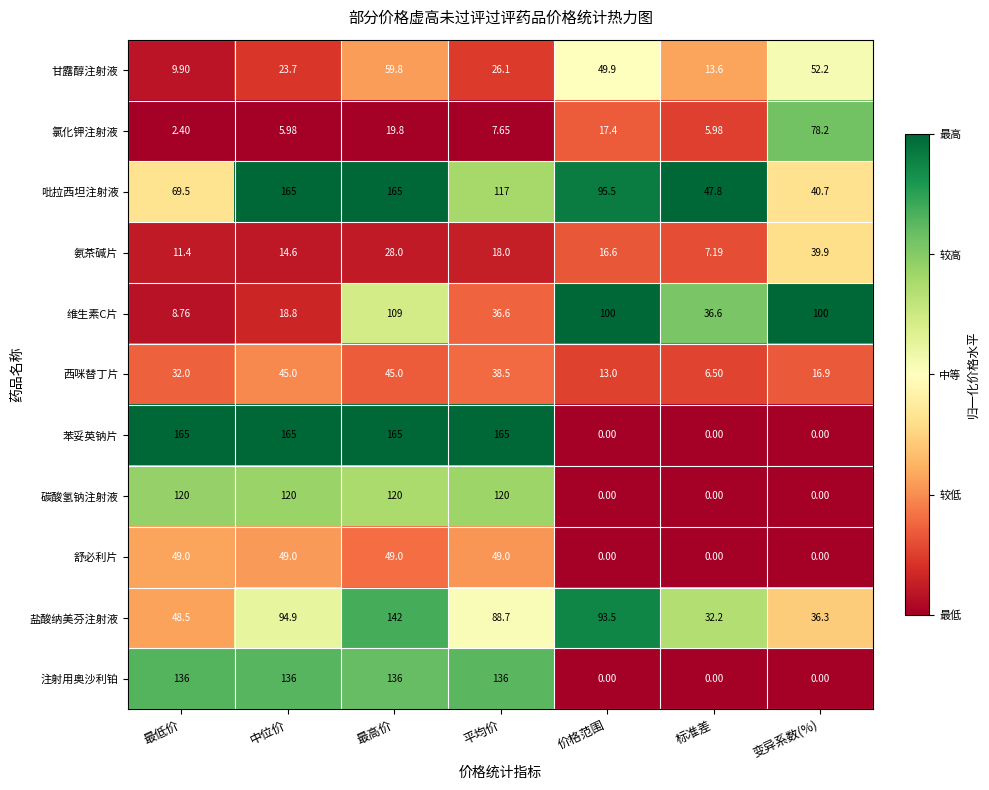

At which label is 氯化钾注射液 closest to 40?

最高价